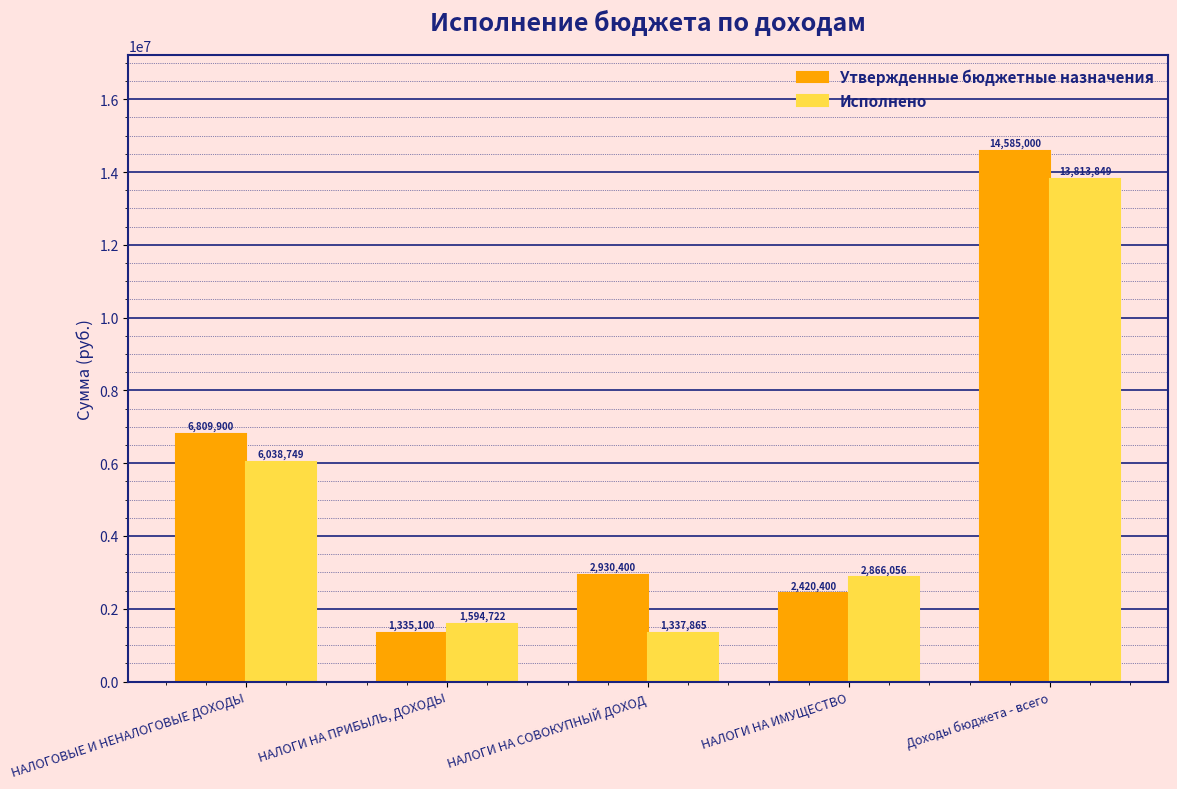

What is the greatest value displayed?

14585000.0